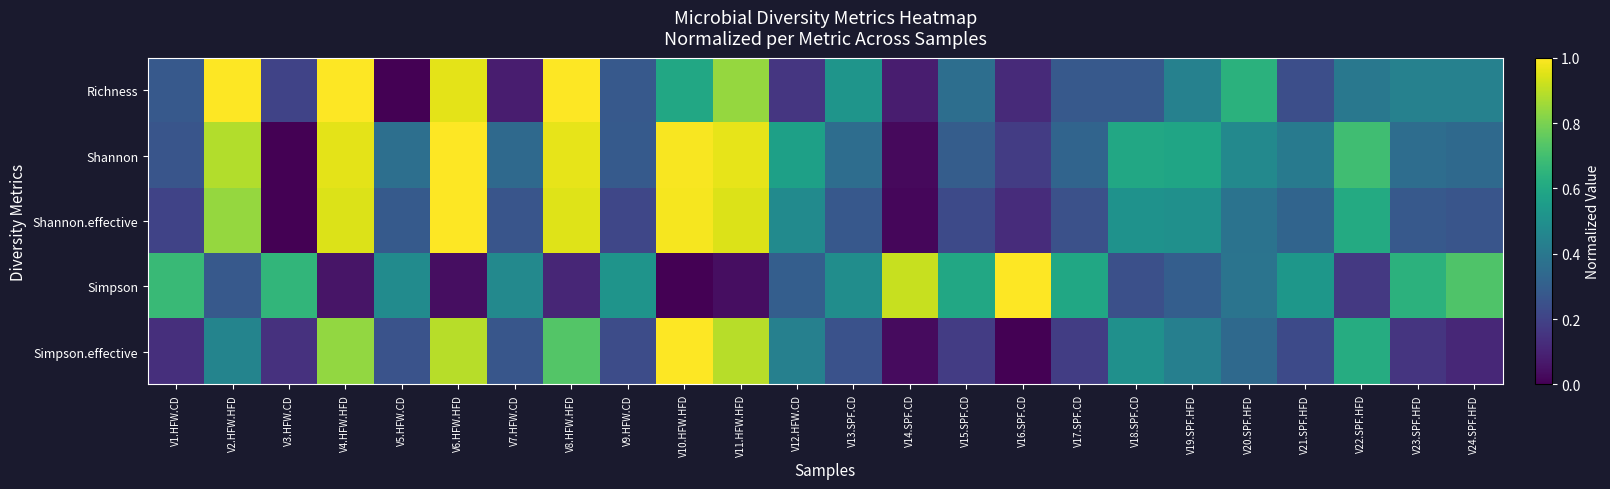

How many series are shown in this chart?

5